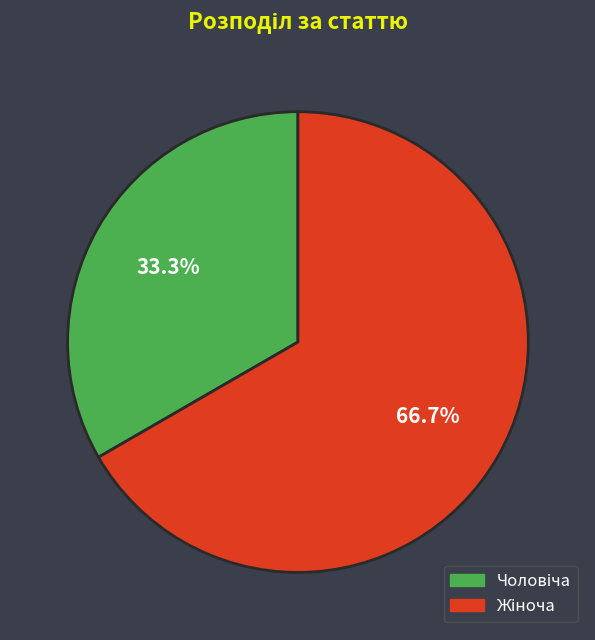

Is there a majority slice in this chart?

Yes